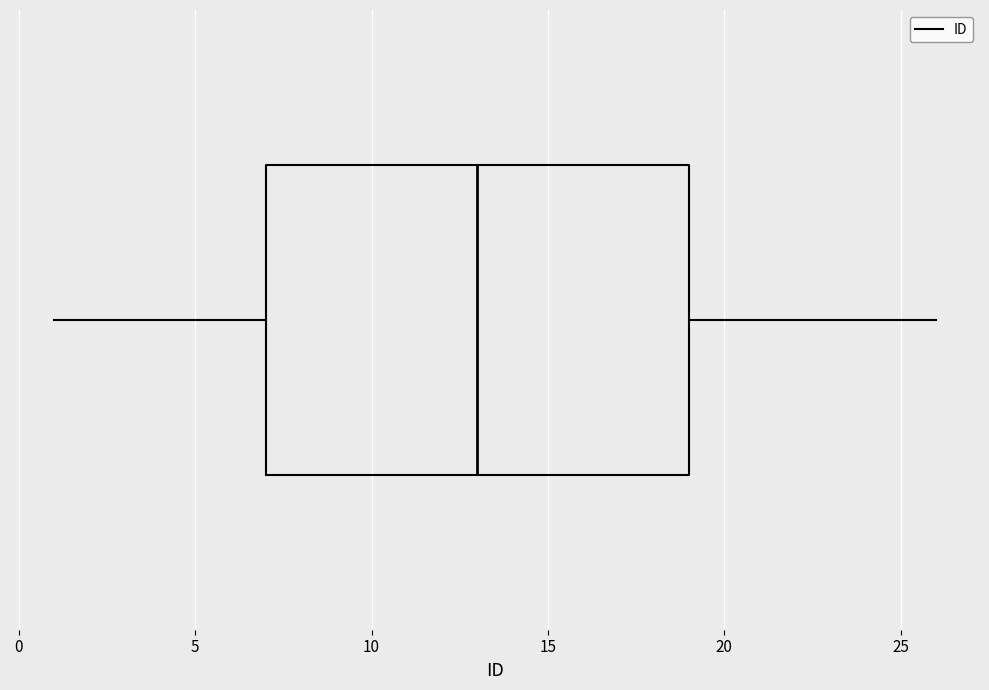

Where does the left whisker of the box end on the x-axis? The values are not printed on the chart, so give them approximately, as read against the axis.

1